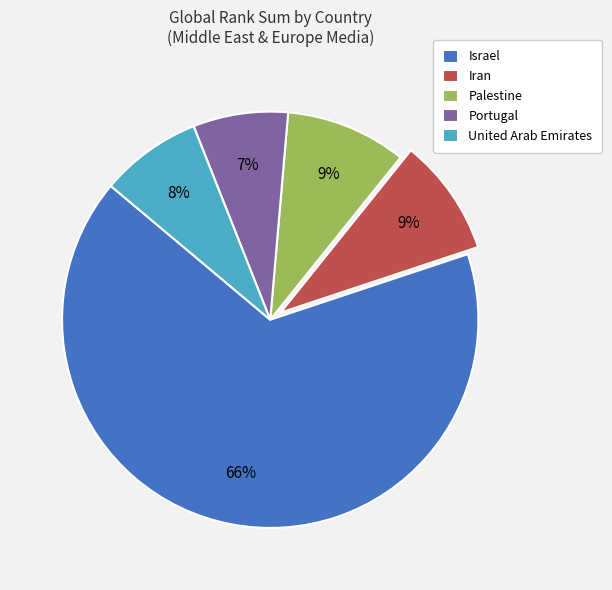

Does Palestine account for over 50% of the chart?

No